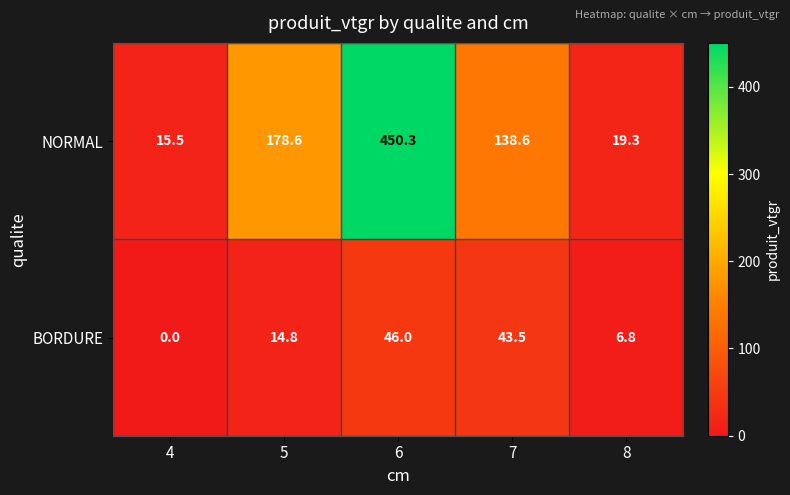

The value of BORDURE at 6 is 46.0. True or false?

True